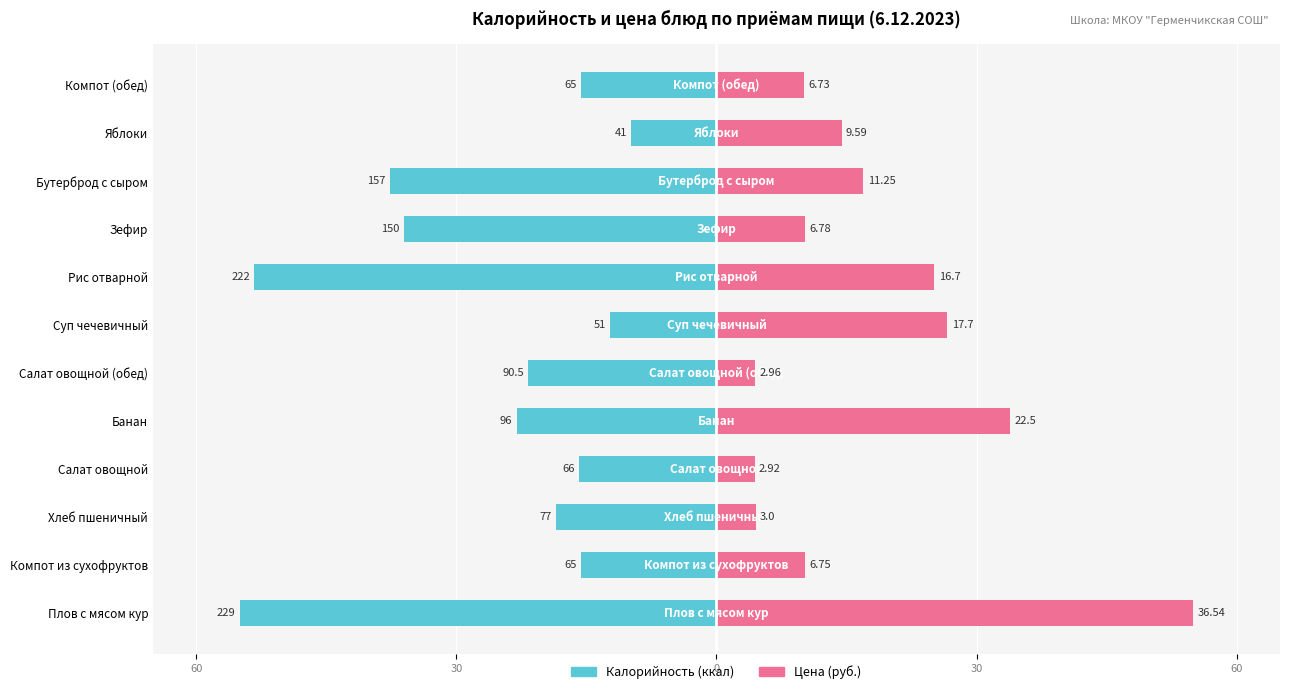

True or false: Калорийность has a value of -28.8 at Салат овощной (обед).

False